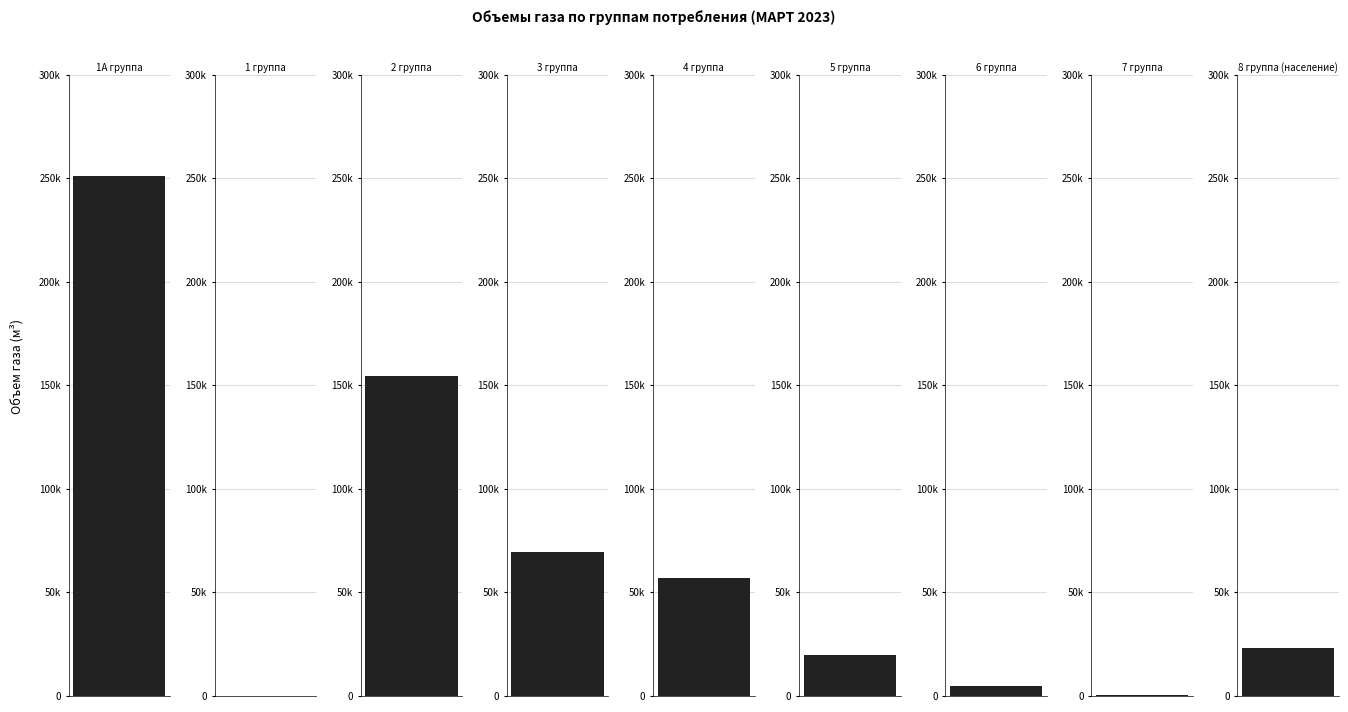

True or false: the data shows 0.0 at 1 группа.

True